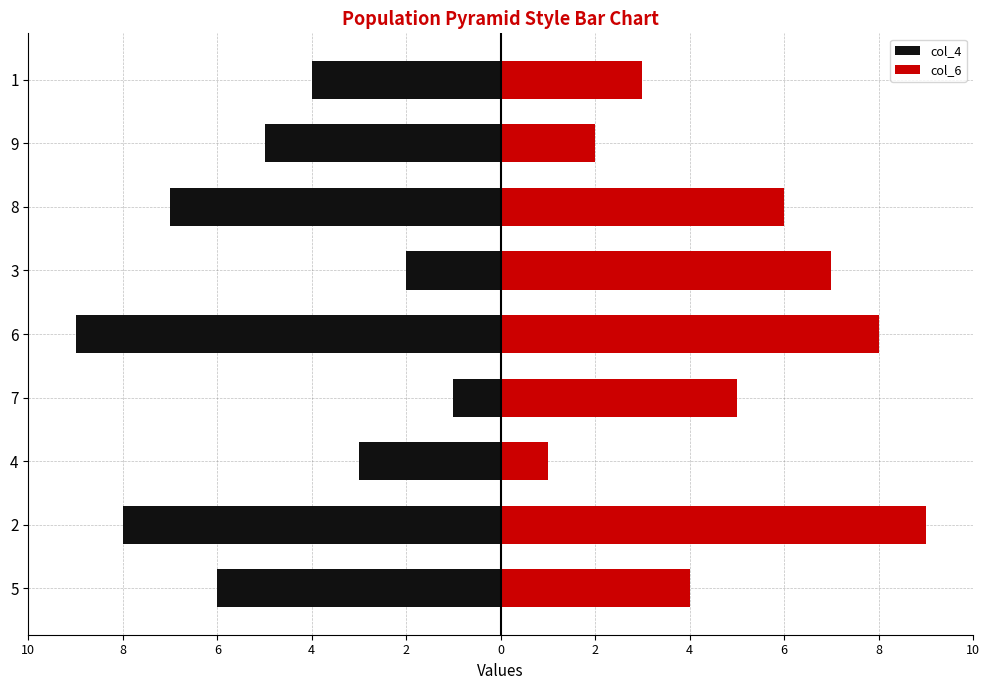

What is the label of the 4th bar from the left?

7